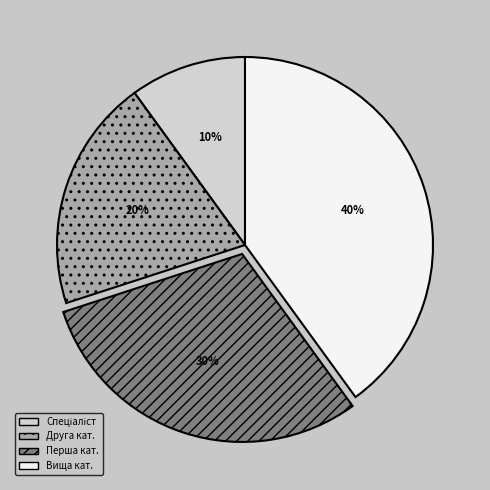

To the nearest percent, what is the average slice percentage?

25%